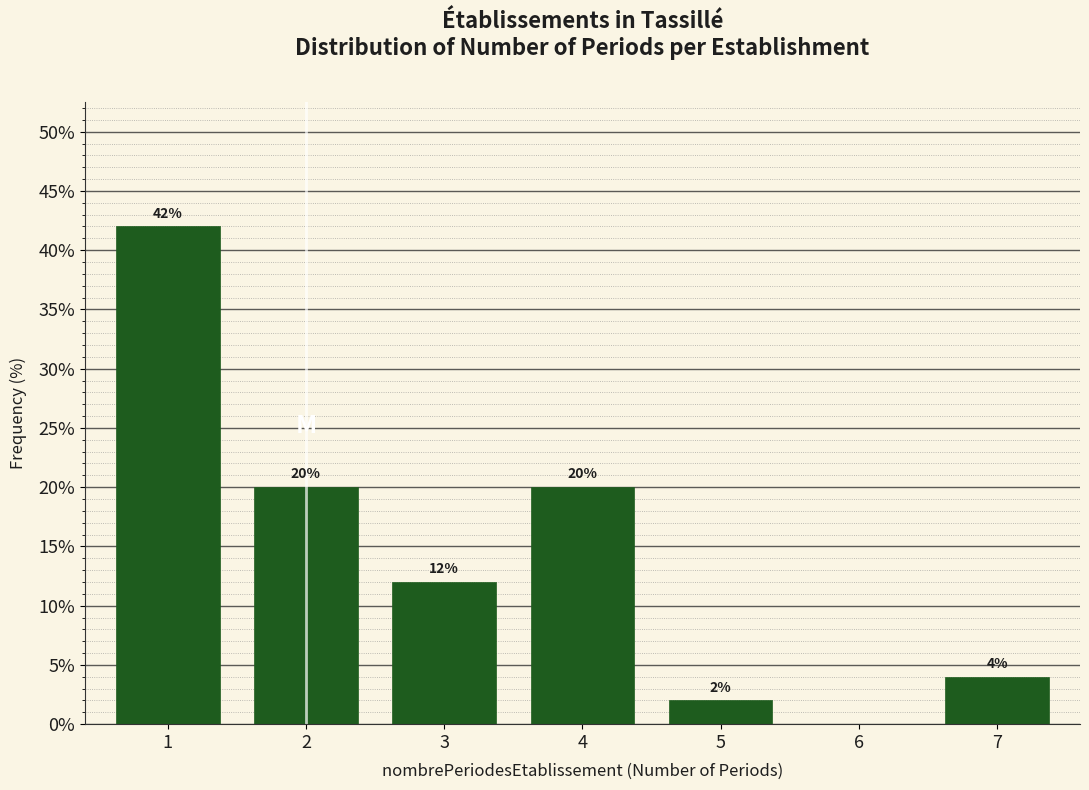

Reading left to right, extract all data points from this chart.

1=42	2=20	3=12	4=20	5=2	6=0	7=4